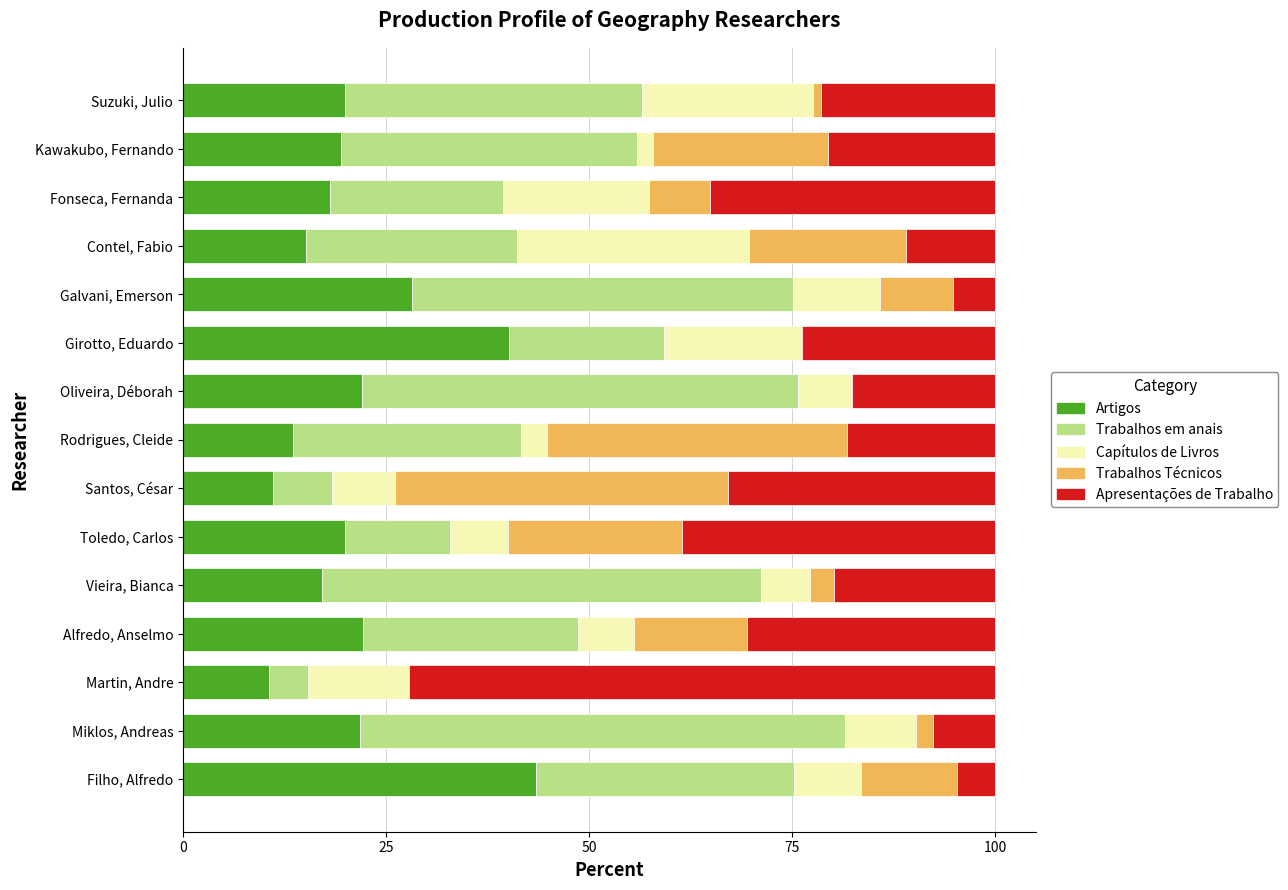

How many data points does each series have?

15